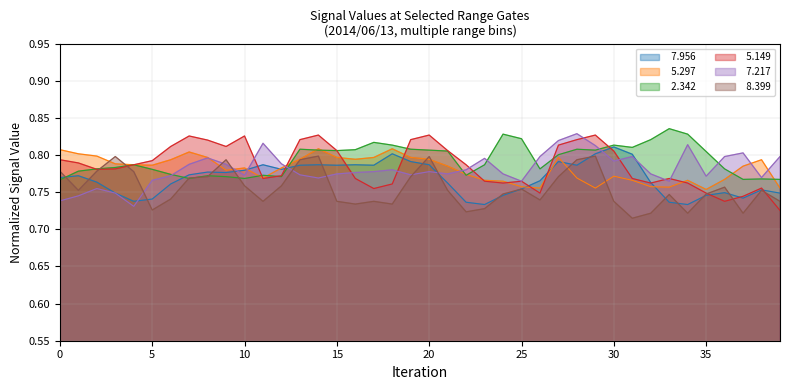

The value of   5.149 at 2014/06/13 01:30 is 0.4. True or false?

False